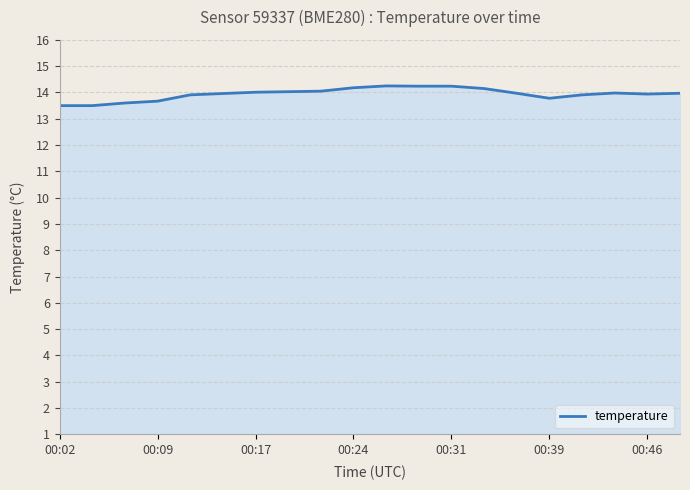

How many lines are shown in the chart?

1